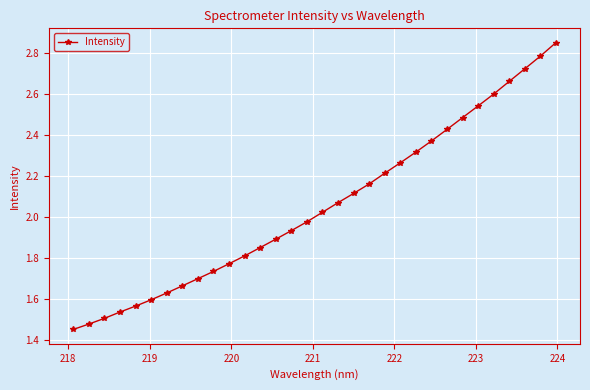

How many values are below 2?

16